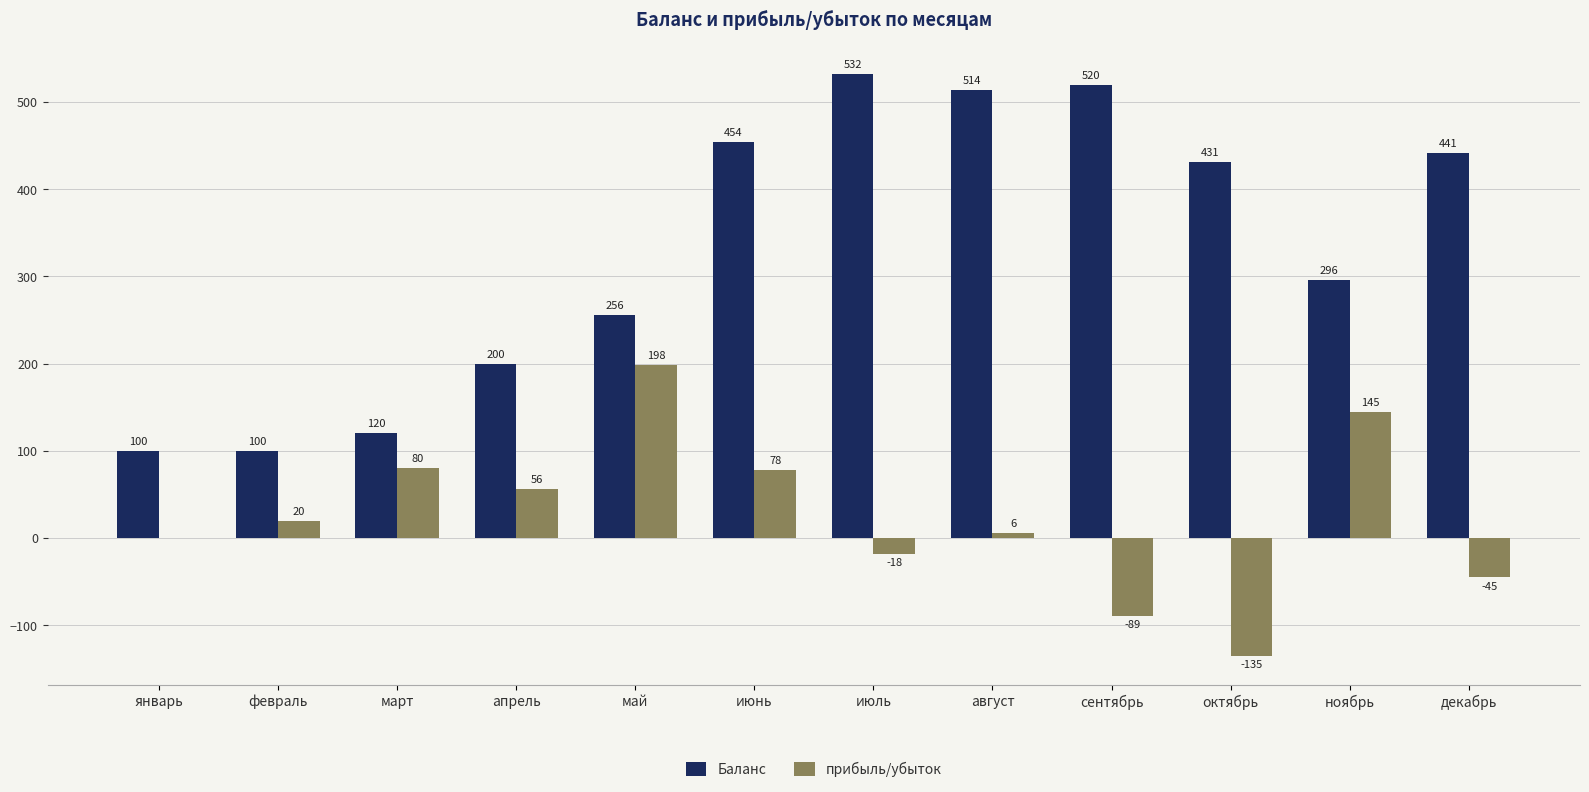

What are all the series names shown in the legend?

Баланс, прибыль/убыток